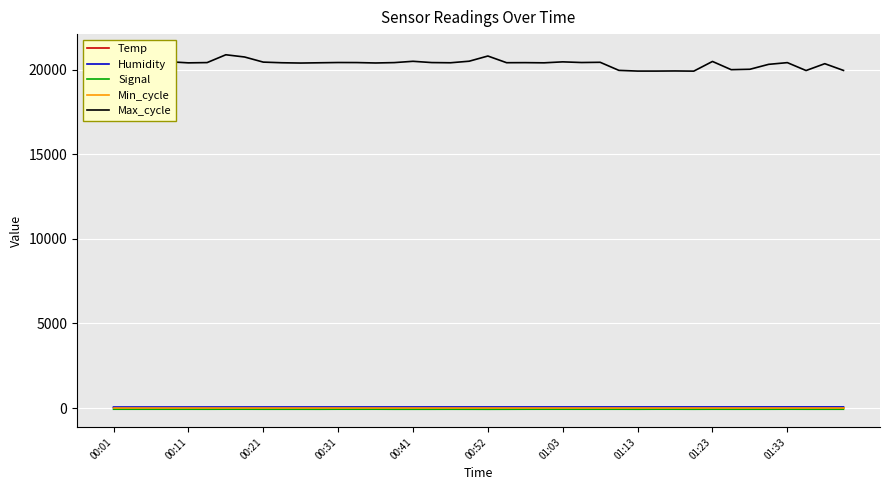

Reading right to left, extract all data points from this chart.

Temp: 18.4	18.4	18.4	18.5	18.5	18.5	18.5	18.5	18.6	18.6	18.6	18.6	18.6	18.6	18.6	18.6	18.6	18.6	18.6	18.6	18.6	18.5	18.5	18.6	18.6	18.6	18.6	18.7	18.6	18.7	18.7	18.7	18.7	18.7	18.7	18.7	18.7	18.7	18.8	18.8
Humidity: 65.8	65.7	65.7	65.6	65.4	65.1	65.0	64.6	64.6	64.7	64.7	64.6	64.3	64.3	64.2	64.1	64.0	64.1	64.0	64.1	64.0	63.7	64.1	63.2	63.0	62.8	62.5	62.1	61.9	61.8	61.5	61.3	61.2	60.9	60.6	60.3	60.0	59.7	59.5	59.2
Signal: -69.0	-69.0	-69.0	-67.0	-69.0	-69.0	-69.0	-68.0	-70.0	-68.0	-67.0	-70.0	-68.0	-68.0	-68.0	-67.0	-67.0	-68.0	-70.0	-72.0	-70.0	-69.0	-70.0	-70.0	-70.0	-67.0	-68.0	-67.0	-70.0	-69.0	-69.0	-69.0	-67.0	-67.0	-69.0	-68.0	-68.0	-68.0	-68.0	-68.0
Min_cycle: 28.0	28.0	28.0	28.0	28.0	28.0	28.0	28.0	28.0	28.0	28.0	28.0	28.0	28.0	28.0	28.0	28.0	28.0	28.0	28.0	28.0	28.0	28.0	28.0	28.0	28.0	28.0	28.0	28.0	28.0	28.0	28.0	28.0	28.0	28.0	28.0	28.0	28.0	28.0	28.0
Max_cycle: 19954.0	20353.0	19948.0	20415.0	20314.0	20023.0	19999.0	20485.0	19913.0	19923.0	19916.0	19916.0	19958.0	20435.0	20422.0	20461.0	20404.0	20415.0	20411.0	20806.0	20499.0	20407.0	20419.0	20494.0	20417.0	20395.0	20419.0	20422.0	20407.0	20391.0	20408.0	20446.0	20749.0	20880.0	20418.0	20402.0	20466.0	21045.0	20411.0	20889.0